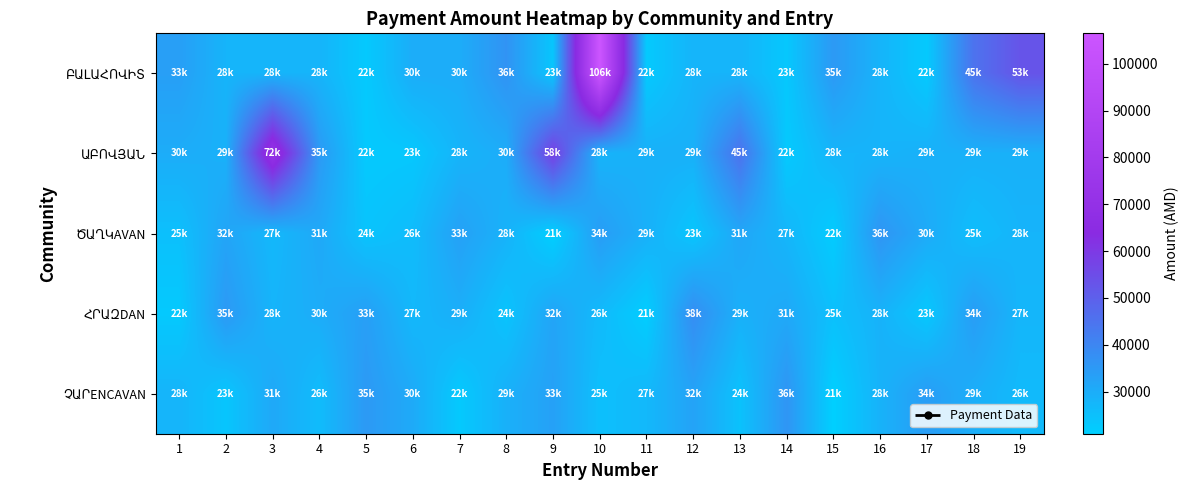

What is the total value across all series at 3?

186000